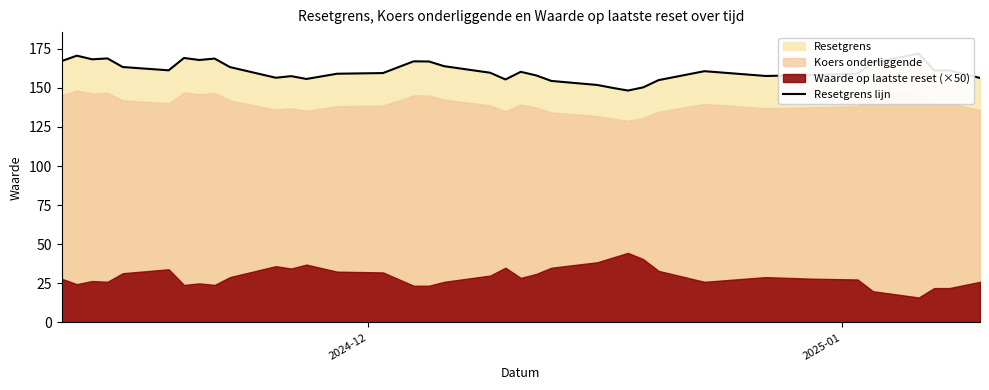

Reading right to left, what are all the values shown in this chart?

156.3	161.1	161.2	171.8	166.1	159.1	158.1	157.6	160.6	154.9	150.3	148.2	149.9	151.8	154.4	157.9	160.2	155.3	159.6	163.8	166.8	166.9	159.4	159.0	155.6	157.5	156.4	163.2	168.7	167.8	169.1	161.2	163.3	168.8	168.2	170.5	167.0